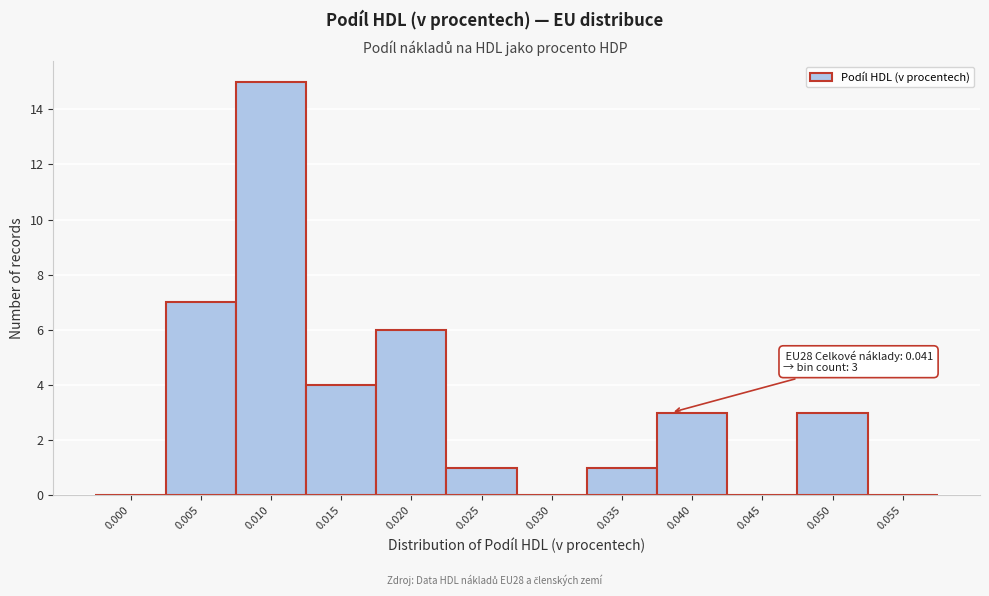

Reading right to left, what are all the values shown in this chart?

0.055=0	0.050=3	0.045=0	0.040=3	0.035=1	0.030=0	0.025=1	0.020=6	0.015=4	0.010=15	0.005=7	0.000=0